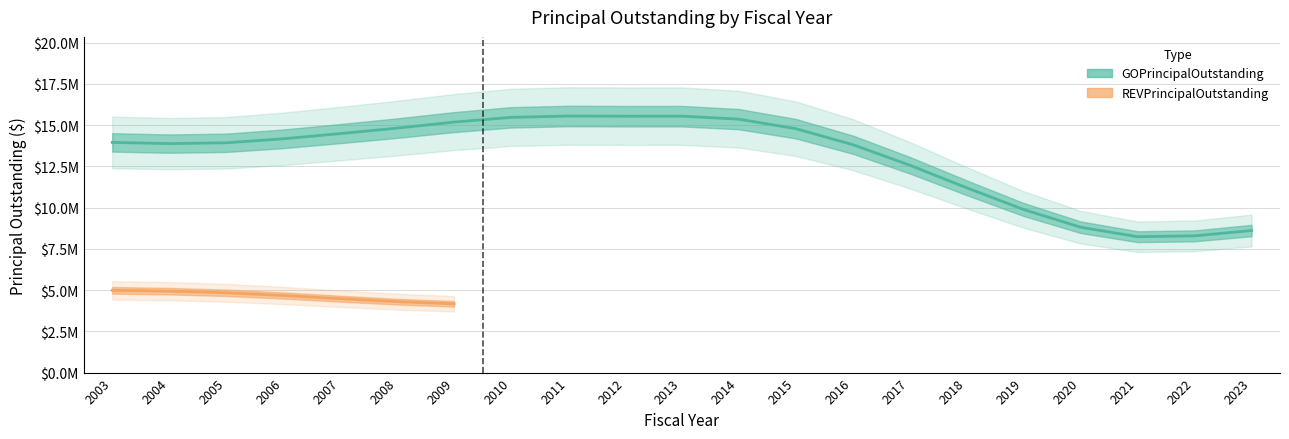

True or false: REVPrincipalOutstanding and GOPrincipalOutstanding intersect in this chart.

False